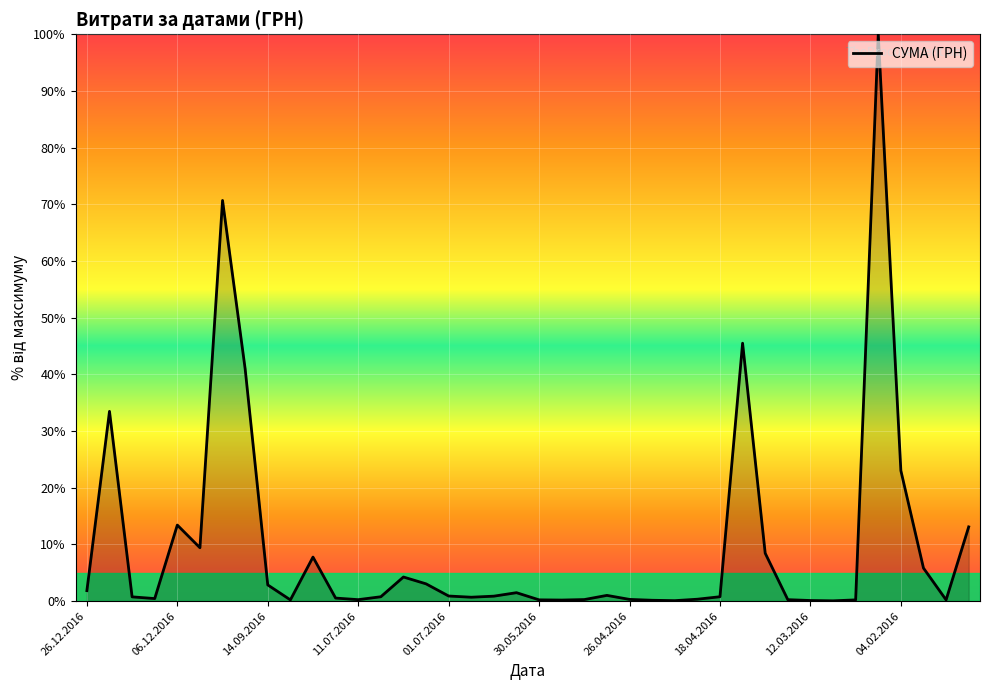

How many lines are shown in the chart?

1